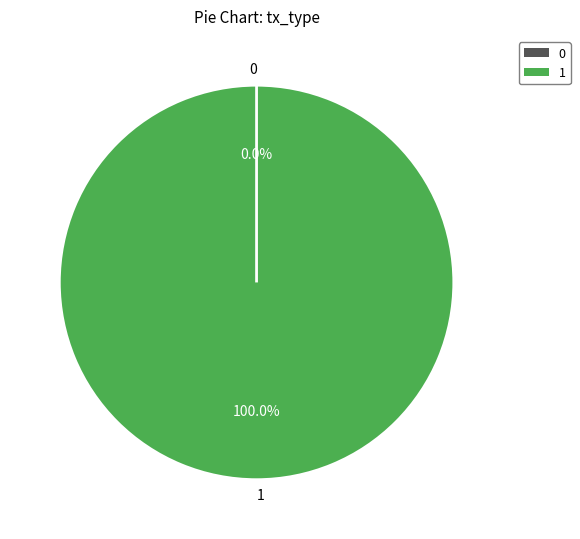

To the nearest percent, what is the combined percentage of Ticket and Vote?

100%